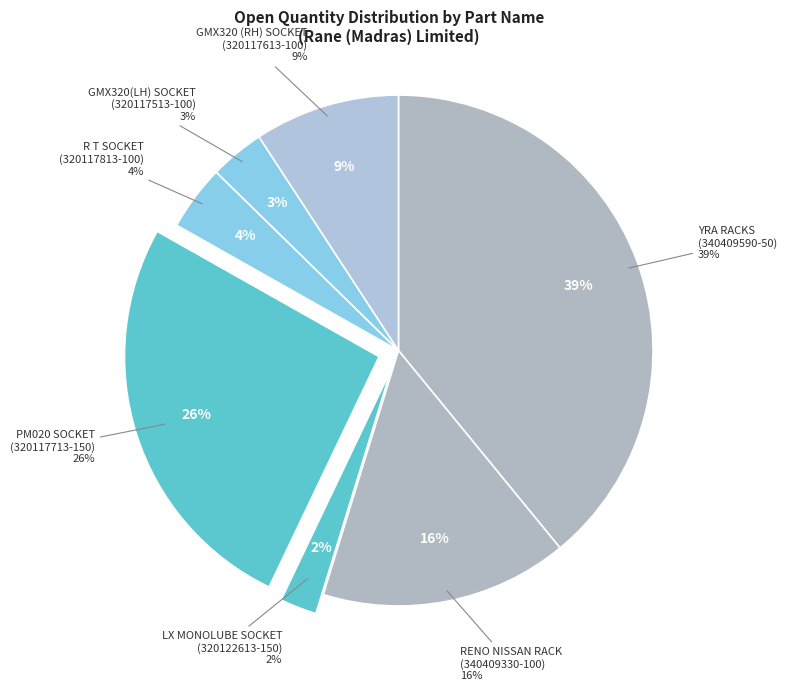

Is there any slice that represents more than half of the pie?

No